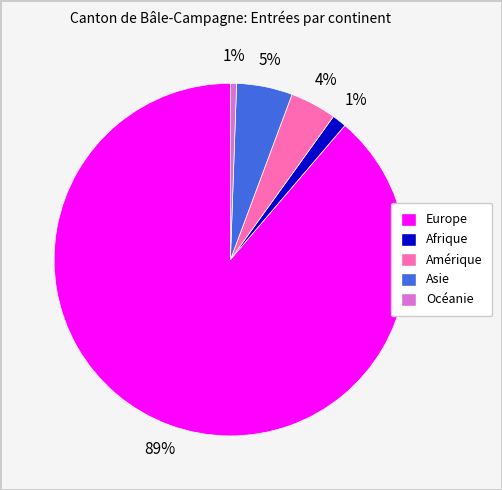

Between Asie and Europe, which is larger?

Europe